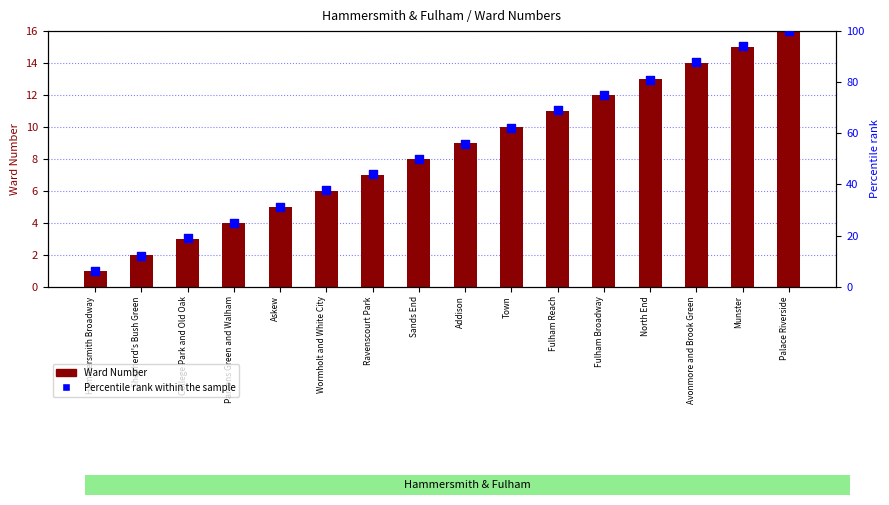

What are all the series names shown in the legend?

Ward Number, Percentile rank within the sample